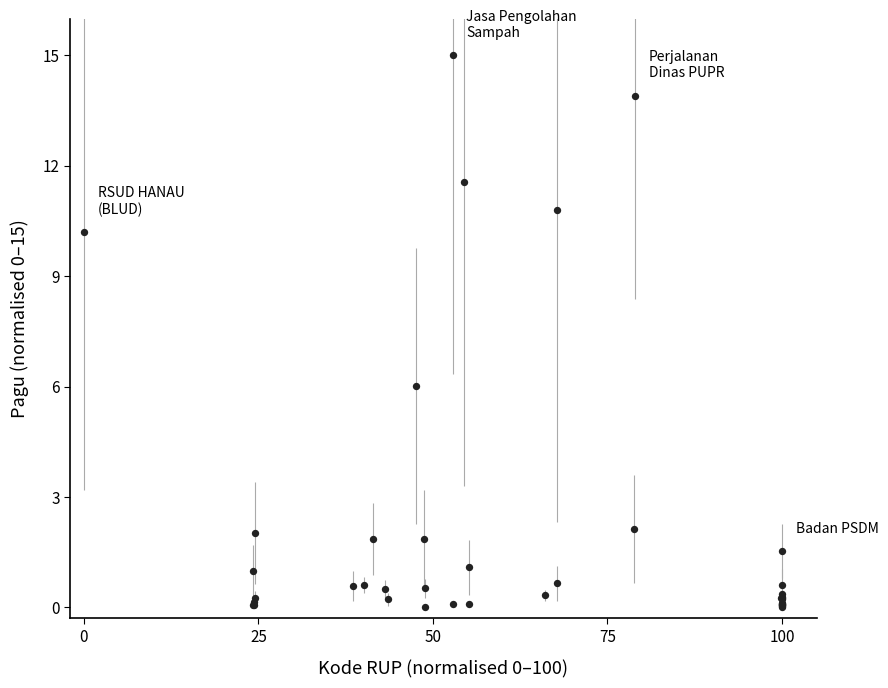

What Y value in the scatter plot is closest to 7?

6.0